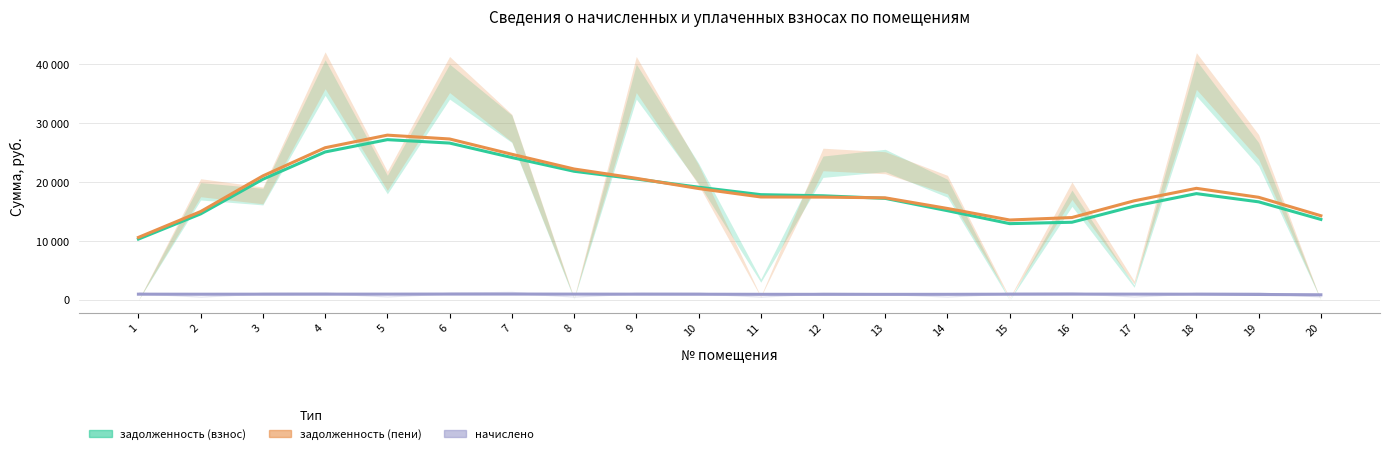

How many distinct data groups are displayed?

3